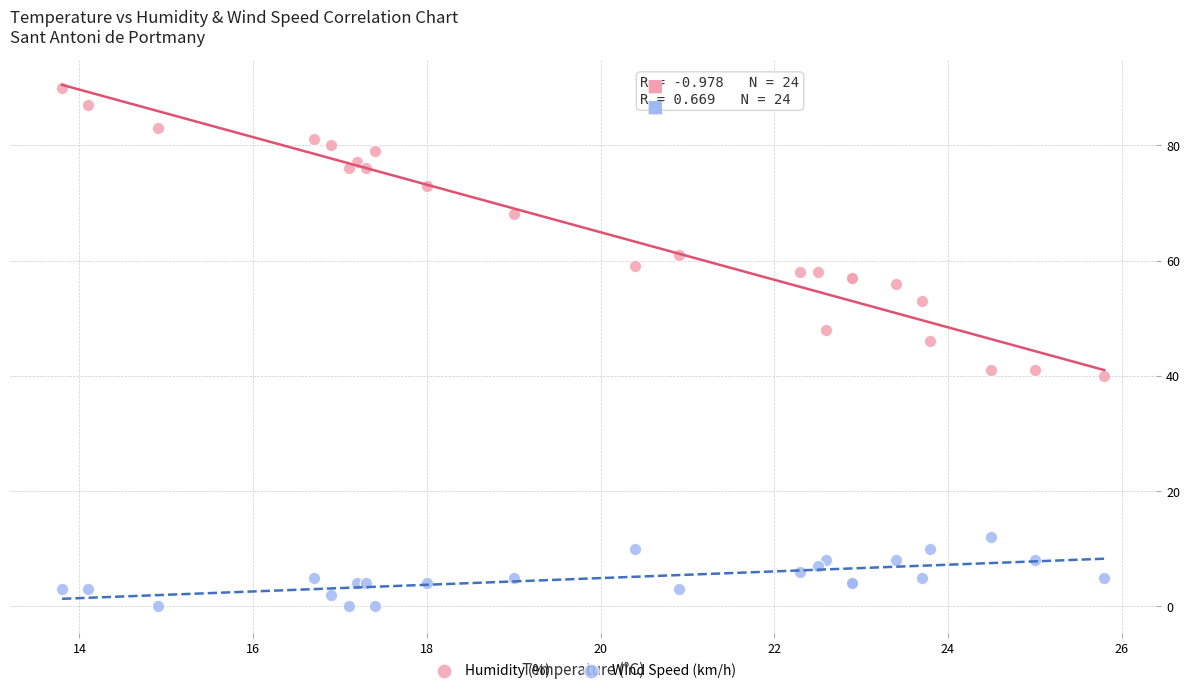

Which series contains the lowest Y value?

Wind Speed (km/h)